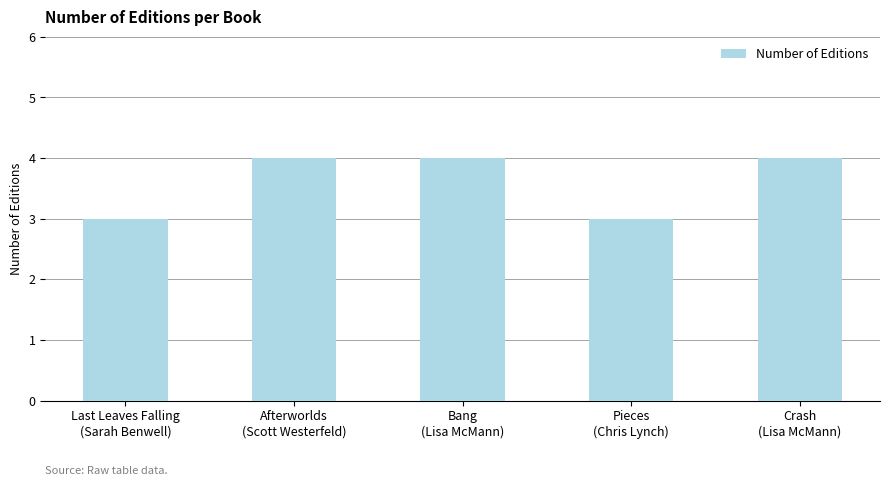

What is the smallest value displayed?

3